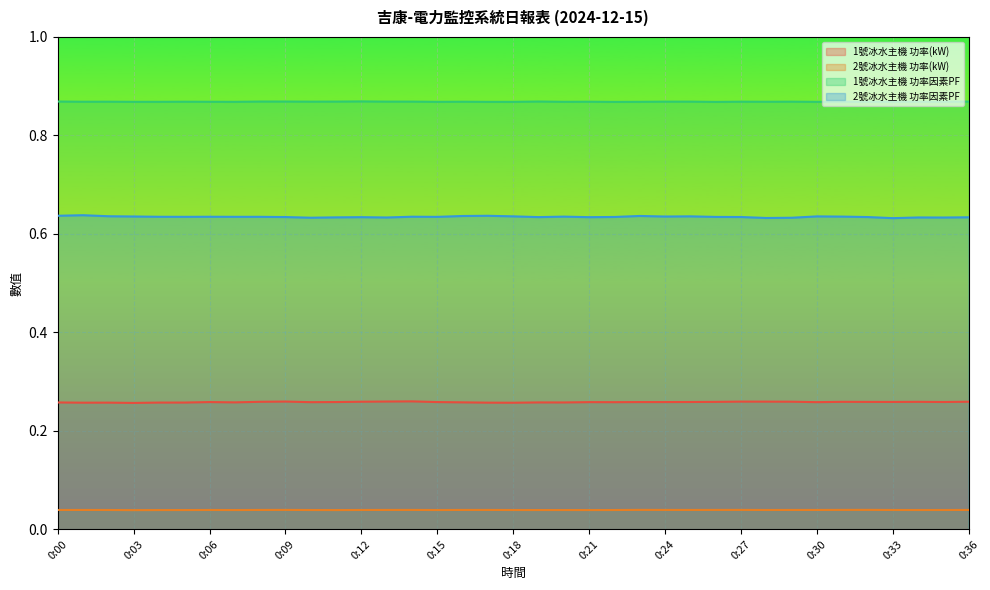

At which label is 2號冰水主機 功率(kW) closest to 0?

0:03